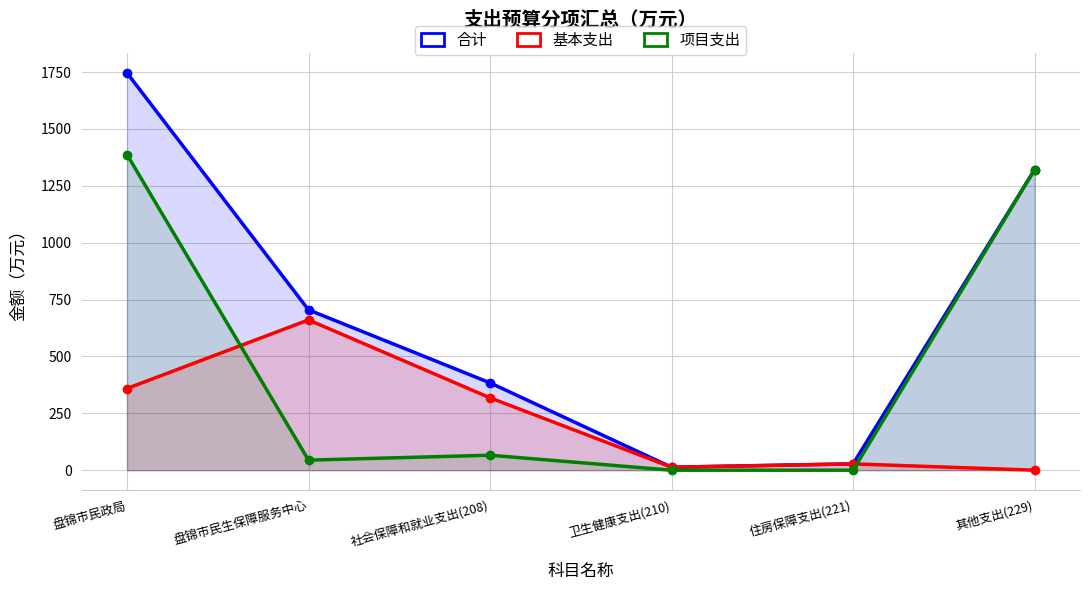

Reading right to left, list all the values displayed in this chart.

合计: 其他支出(229)=1321.5	住房保障支出(221)=27.8	卫生健康支出(210)=13.0	社会保障和就业支出(208)=384.0	盘锦市民生保障服务中心=704.8	盘锦市民政局=1746.4
基本支出: 其他支出(229)=0.0	住房保障支出(221)=27.8	卫生健康支出(210)=13.0	社会保障和就业支出(208)=318.2	盘锦市民生保障服务中心=660.6	盘锦市民政局=359.1
项目支出: 其他支出(229)=1321.5	住房保障支出(221)=0.0	卫生健康支出(210)=0.0	社会保障和就业支出(208)=65.8	盘锦市民生保障服务中心=44.2	盘锦市民政局=1387.3